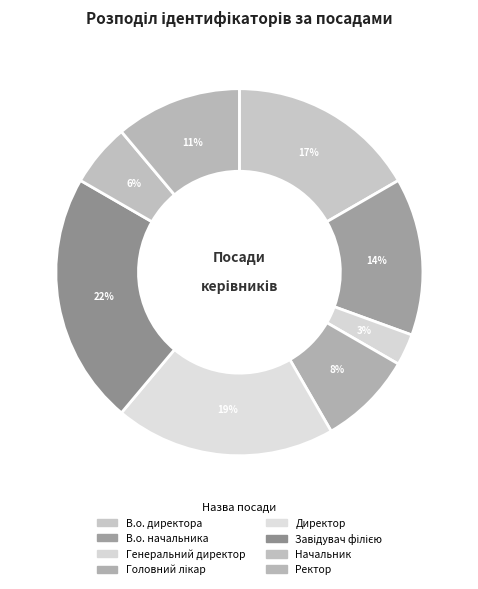

Rank the categories by value from lowest to highest.

Генеральний директор, Начальник, Головний лікар, Ректор, В.о. начальника, В.о. директора, Директор, Завідувач філією